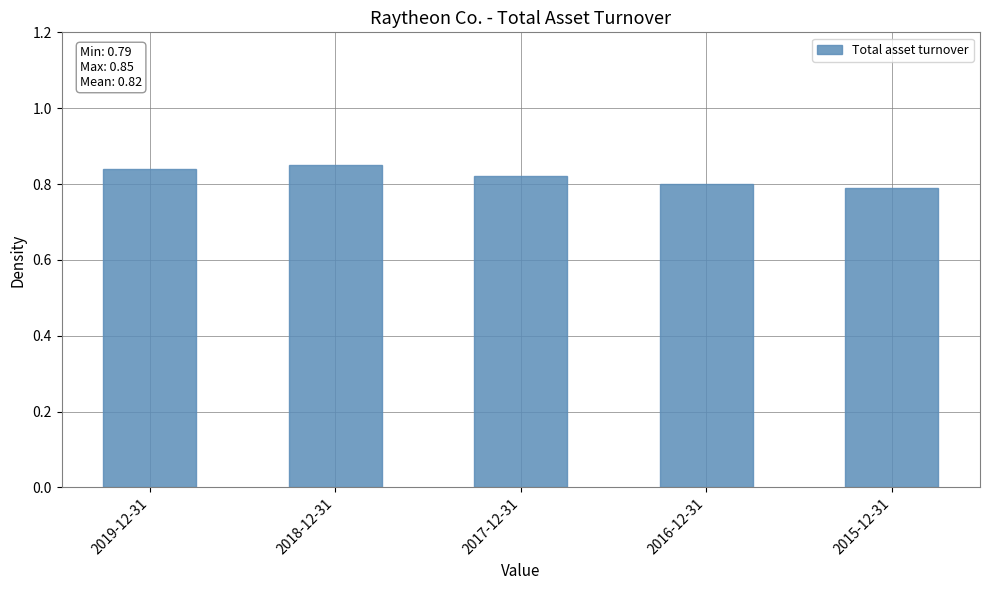

What is the label of the 5th bar from the right?

2019-12-31